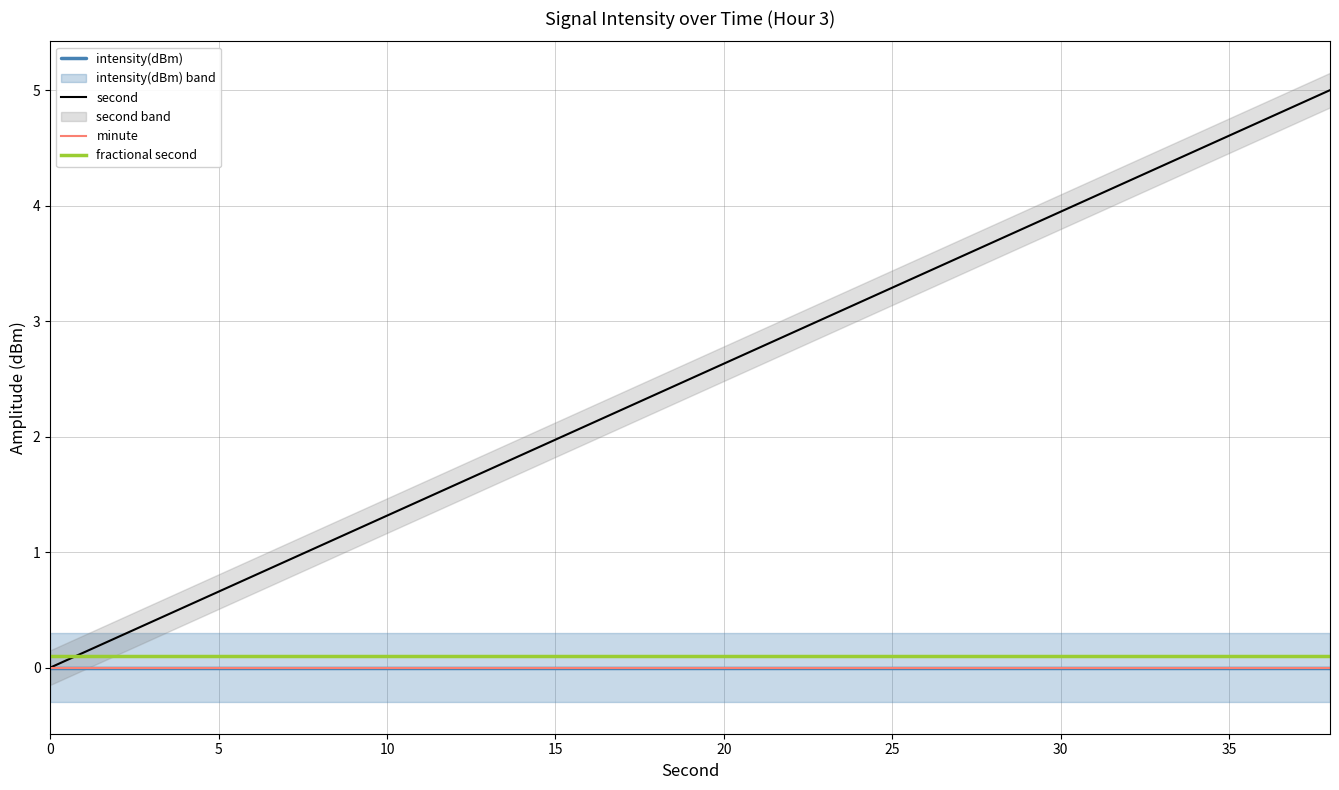

Which series has the largest total across all categories?

second